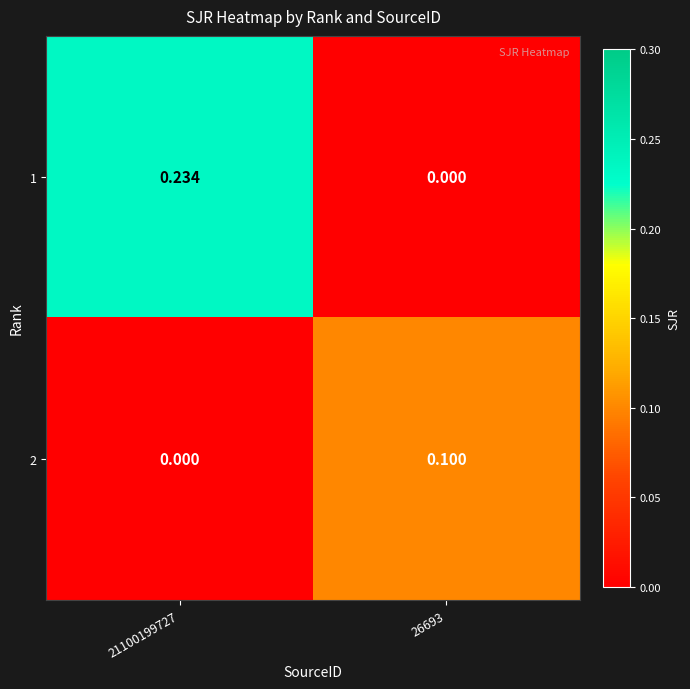

Between 21100199727 and 26693, which series saw the biggest shift?

1